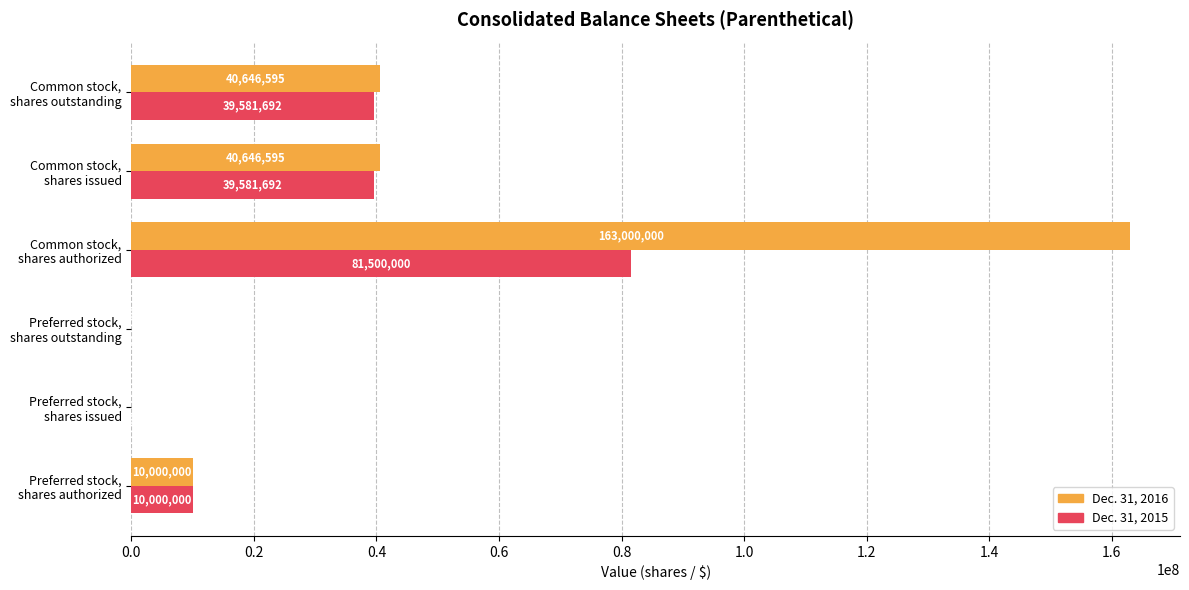

What is the sum of all Dec. 31, 2015 values?

170663384